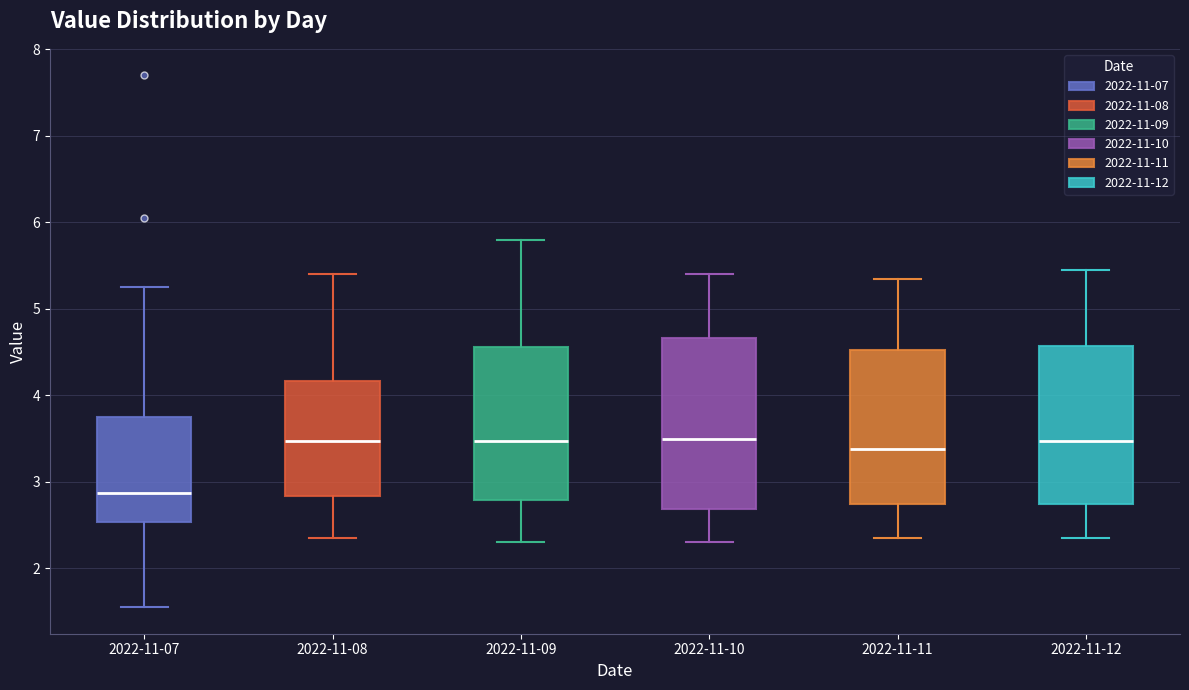

Comparing the boxes themselves (not the whiskers), which one is the tallest?

2022-11-10